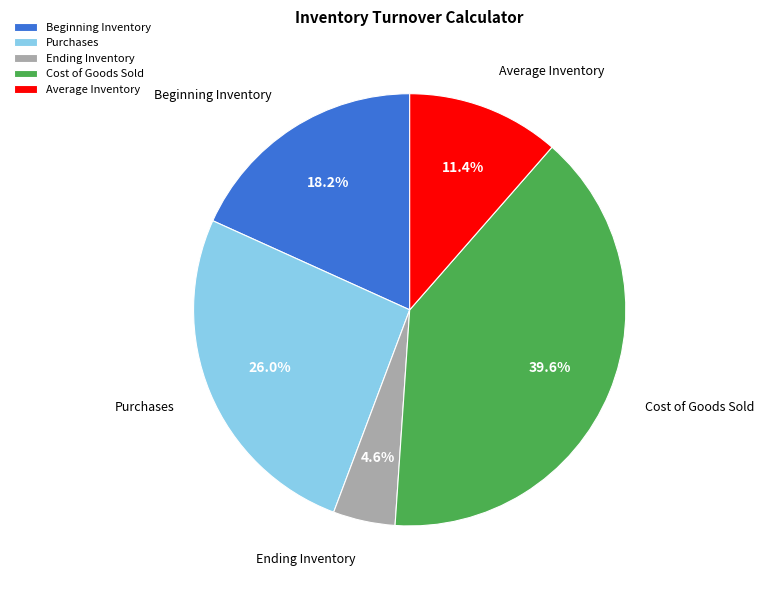

What is the total percentage of Beginning Inventory and Cost of Goods Sold?

57.9%